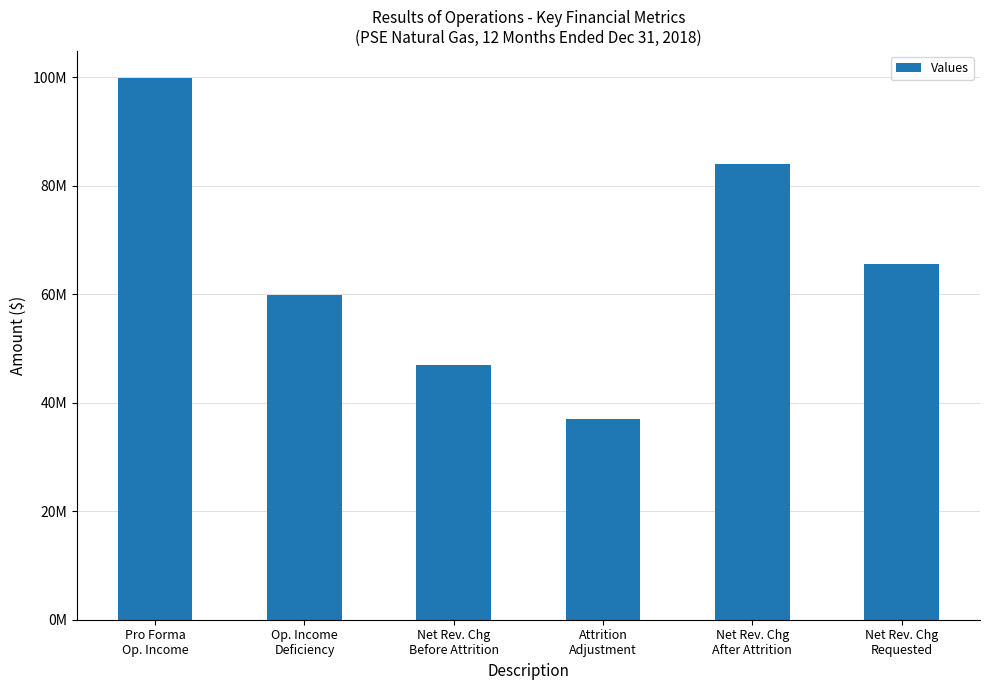

Does the chart contain any negative values?

No